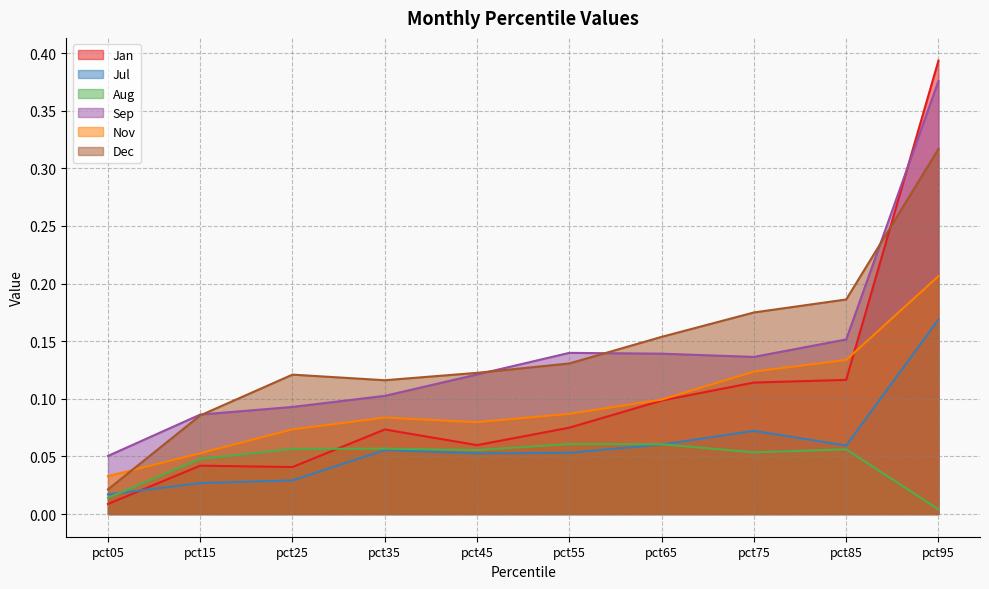

At which label is Aug closest to 0?

pct95